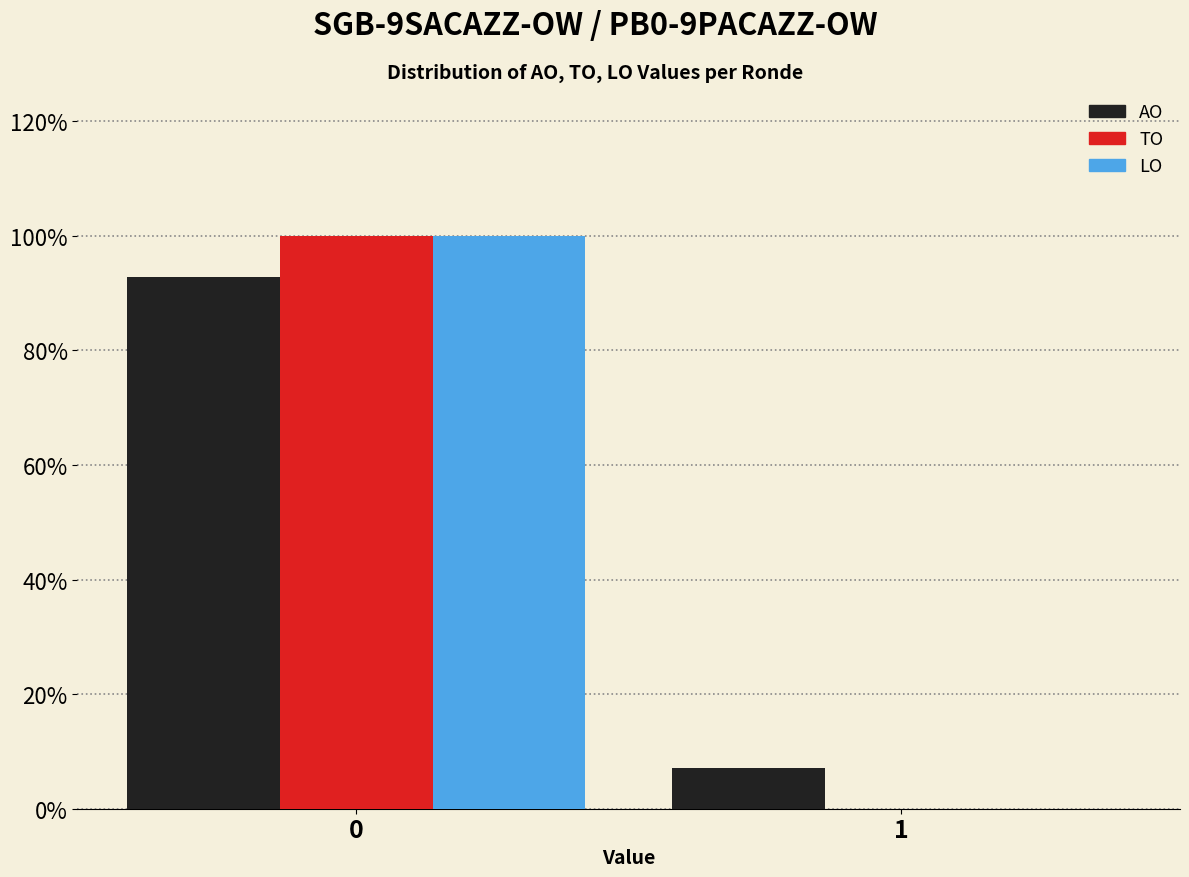

Reading left to right, list all the values displayed in this chart.

AO: 0=92.9	1=7.1
TO: 0=100.0	1=0.0
LO: 0=100.0	1=0.0